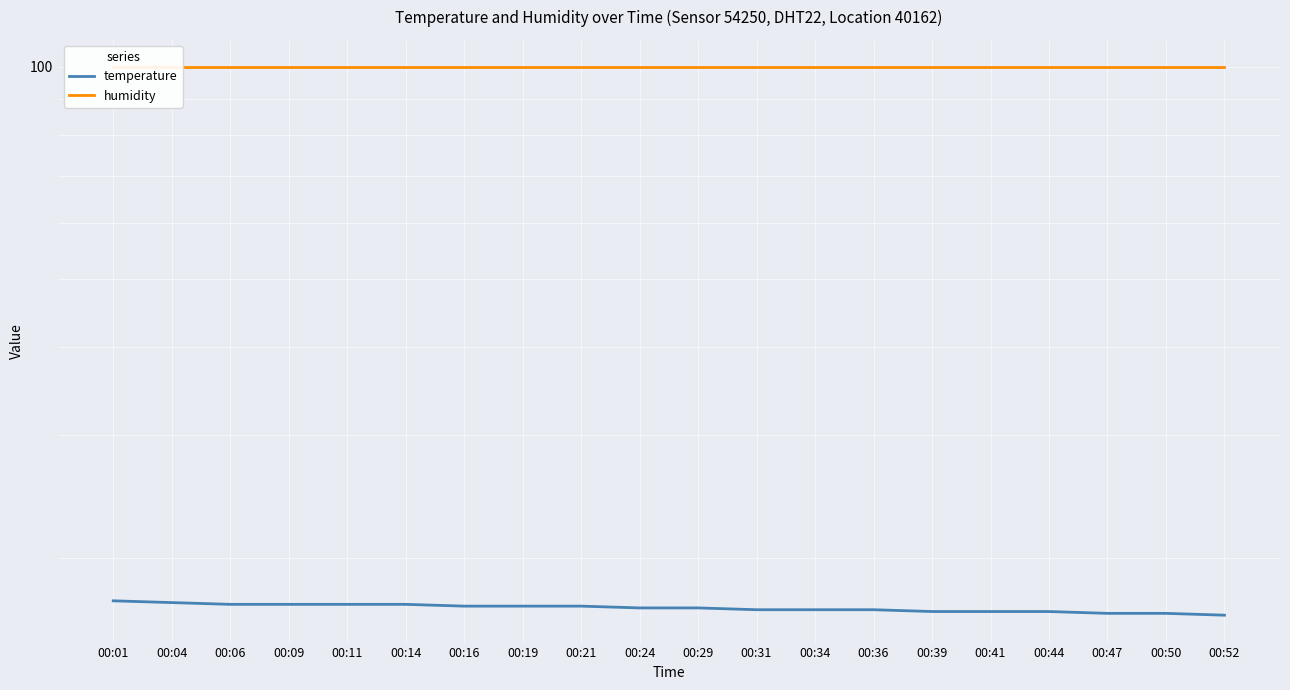

Which series has the largest total across all categories?

humidity